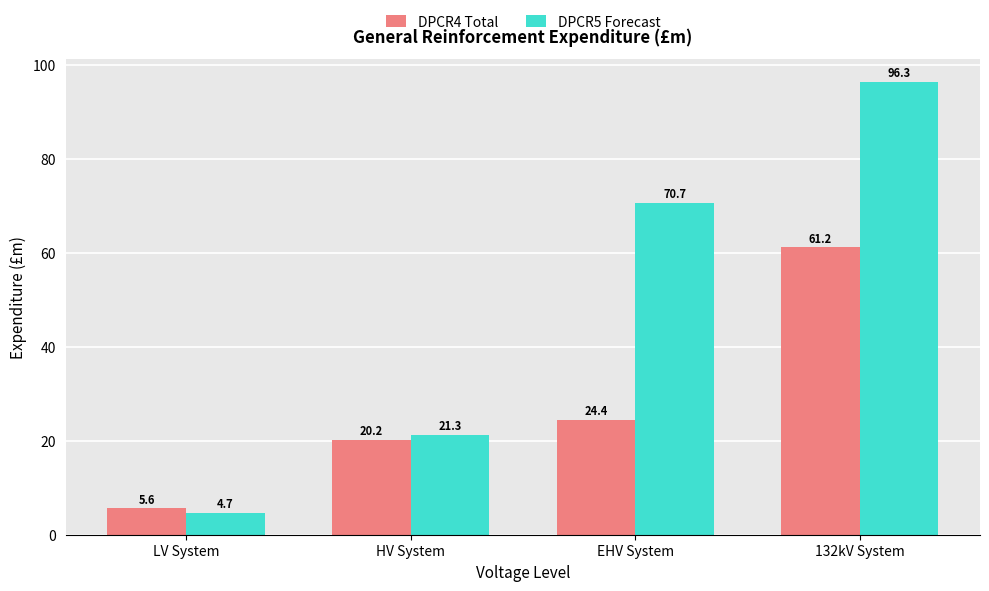

The value of DPCR4 Total at EHV System is 41.9. True or false?

False